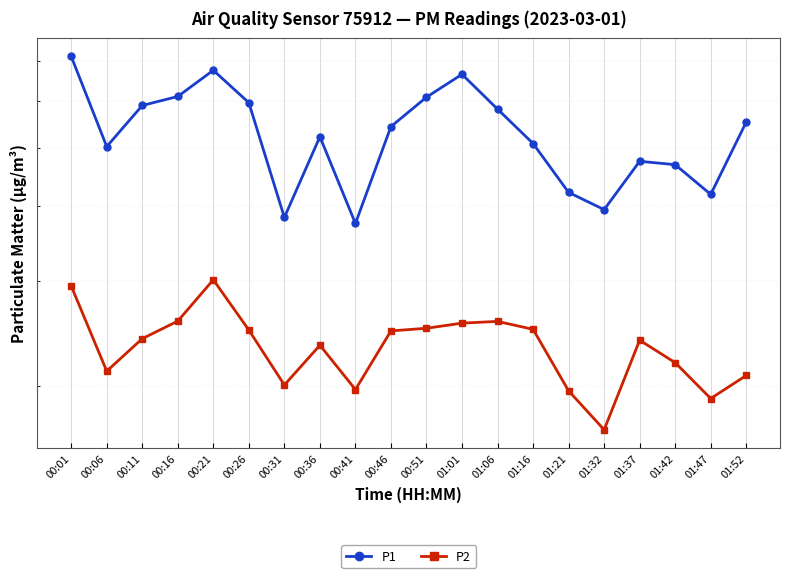

Count the number of data series in this chart.

2